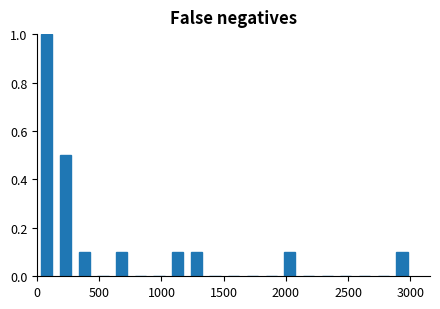

Around what value on the x-axis is the tallest bar? Give the approximate position of its centre, as read against the axis.

100